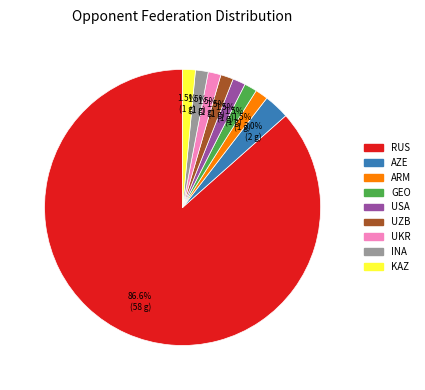

To the nearest percent, what is the difference between the largest and smallest slice percentages?

85%